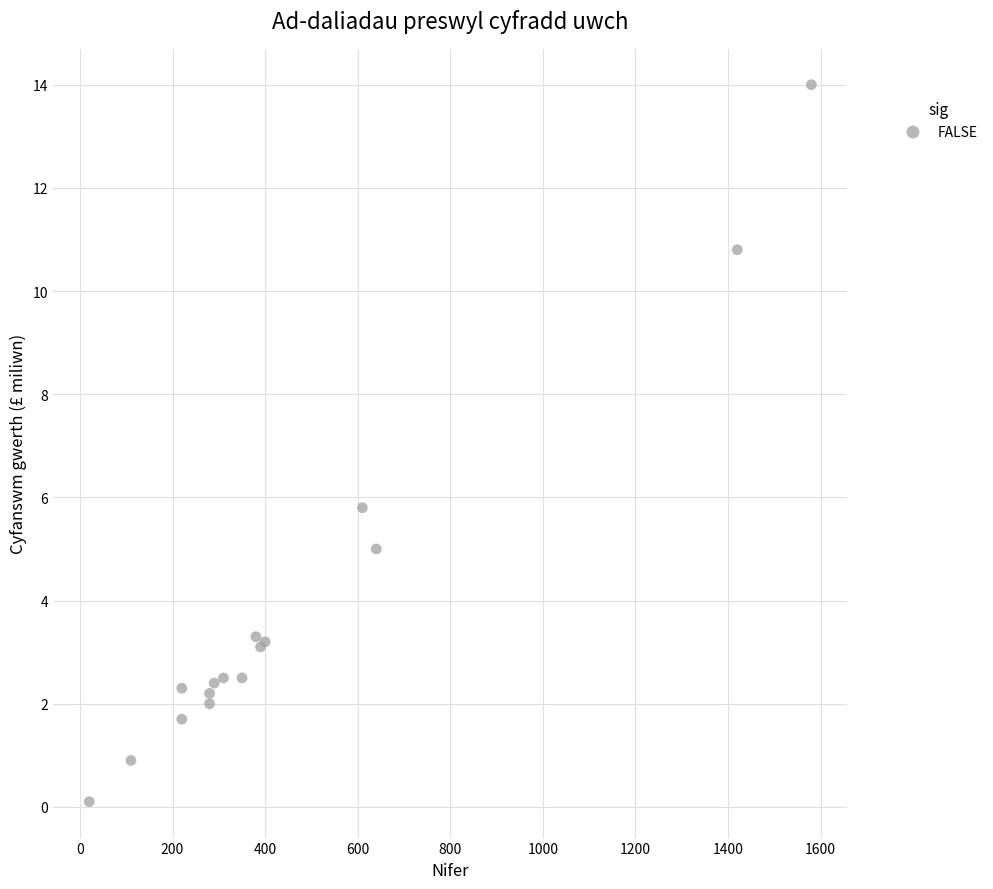

What Y value in the scatter plot is closest to 7?

5.8